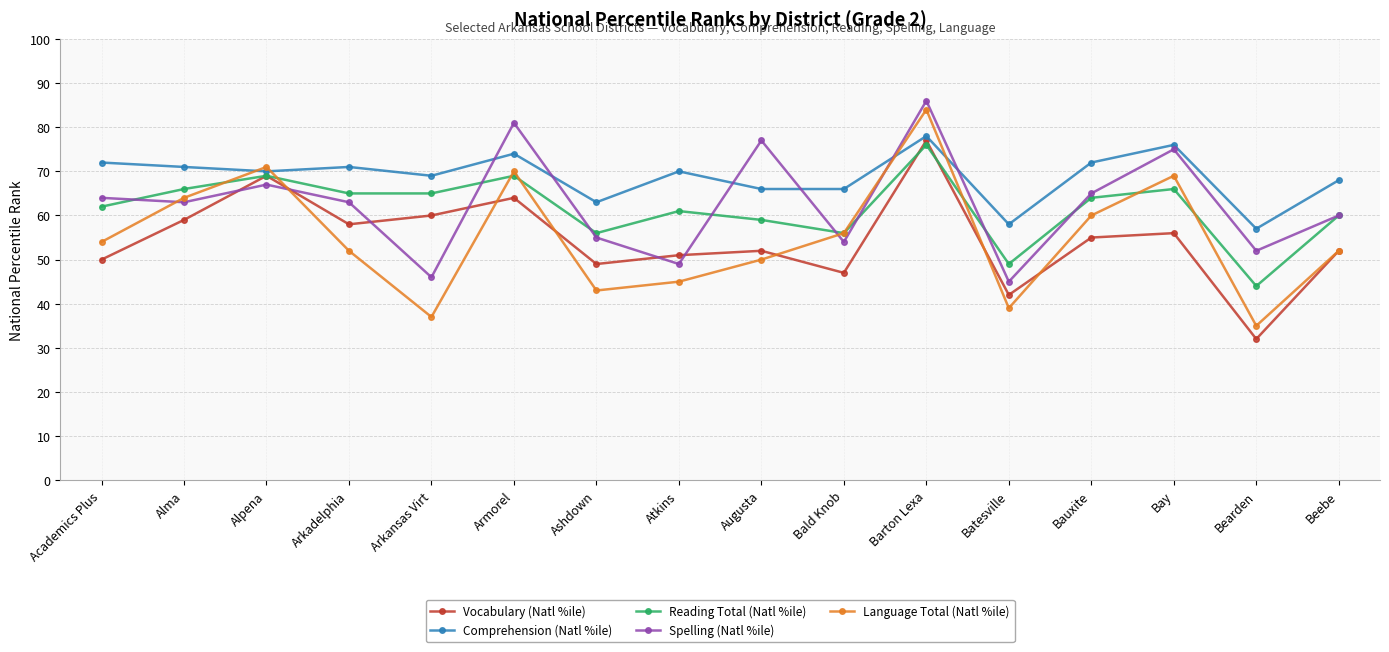

At which category does the chart reach its minimum across all series?

Bearden